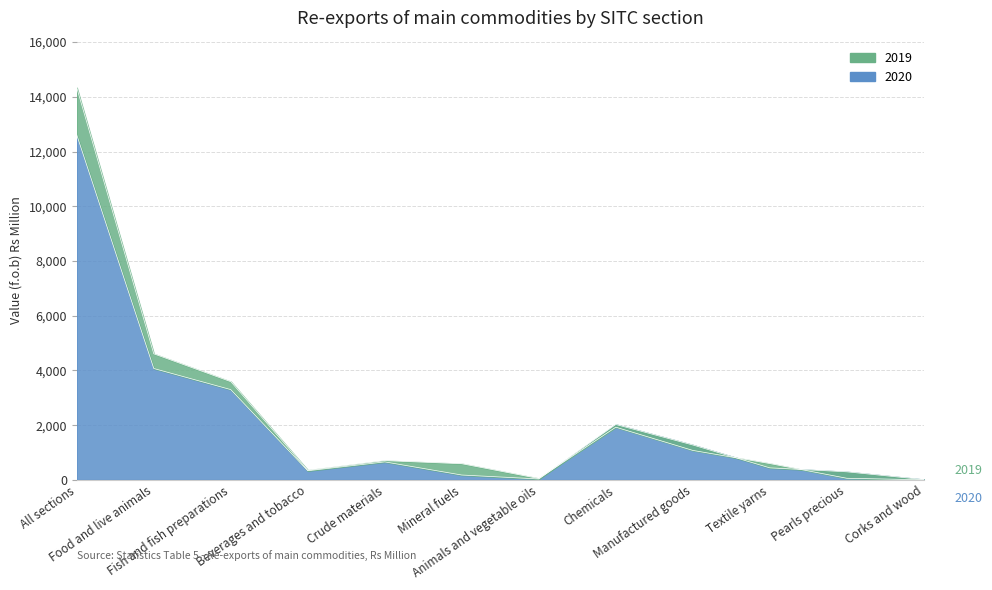

Where is the first local minimum for 2019?

Beverages and tobacco